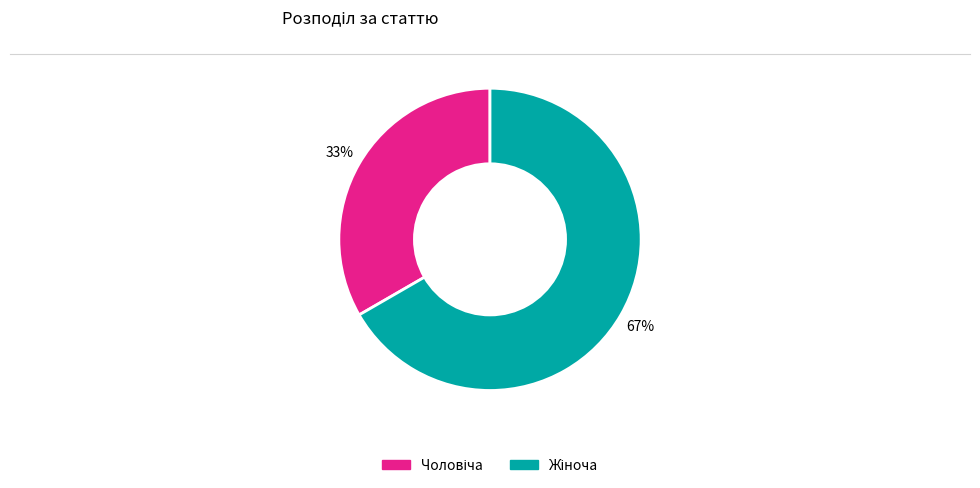

To the nearest percent, what is the average slice percentage?

50%